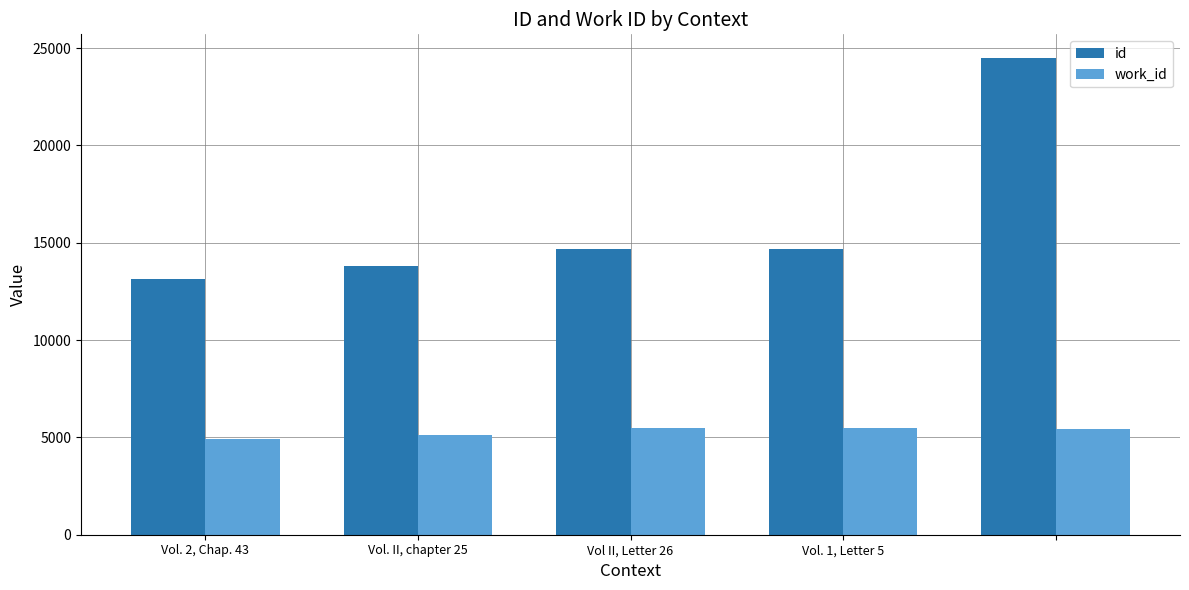

Which series has the largest total across all categories?

id